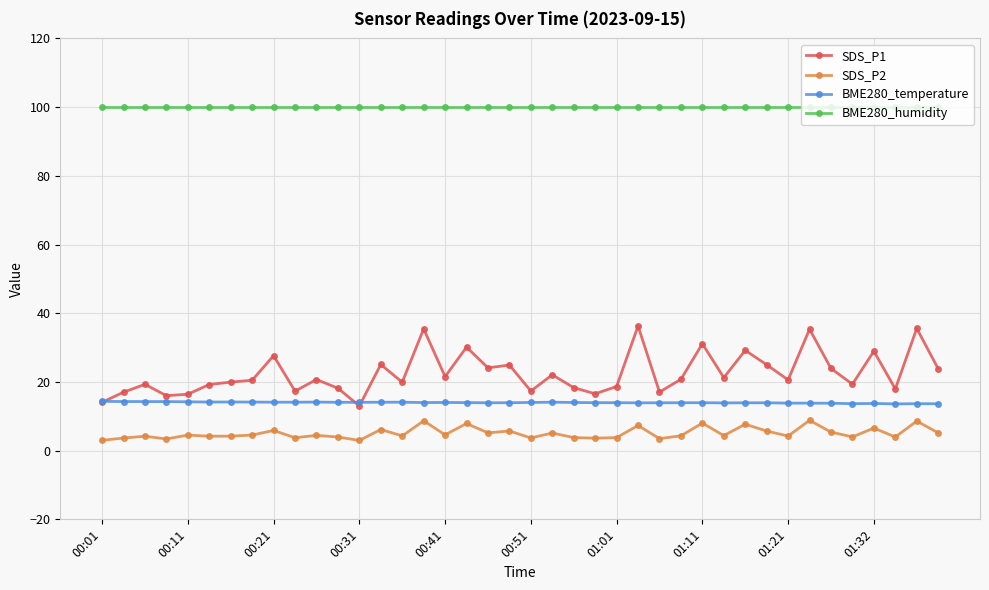

What is the average value of the SDS_P1 series?

22.5